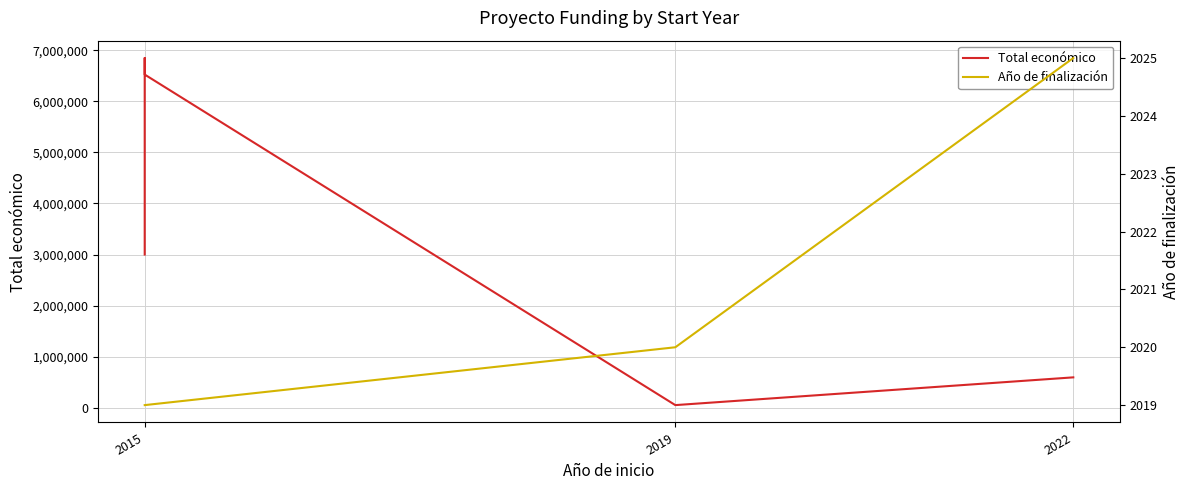

List the series in order of their peak value, highest first.

Total económico, Año de finalización